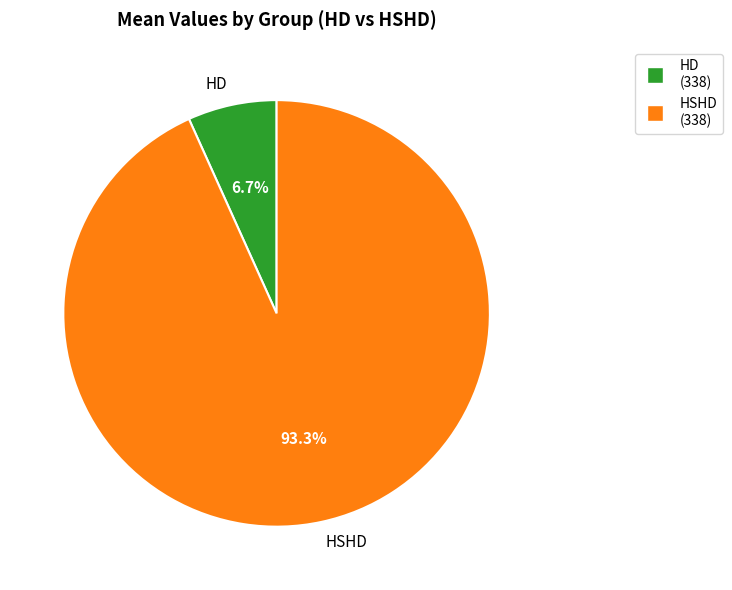

The HD slice represents 7% of the pie. True or false?

True